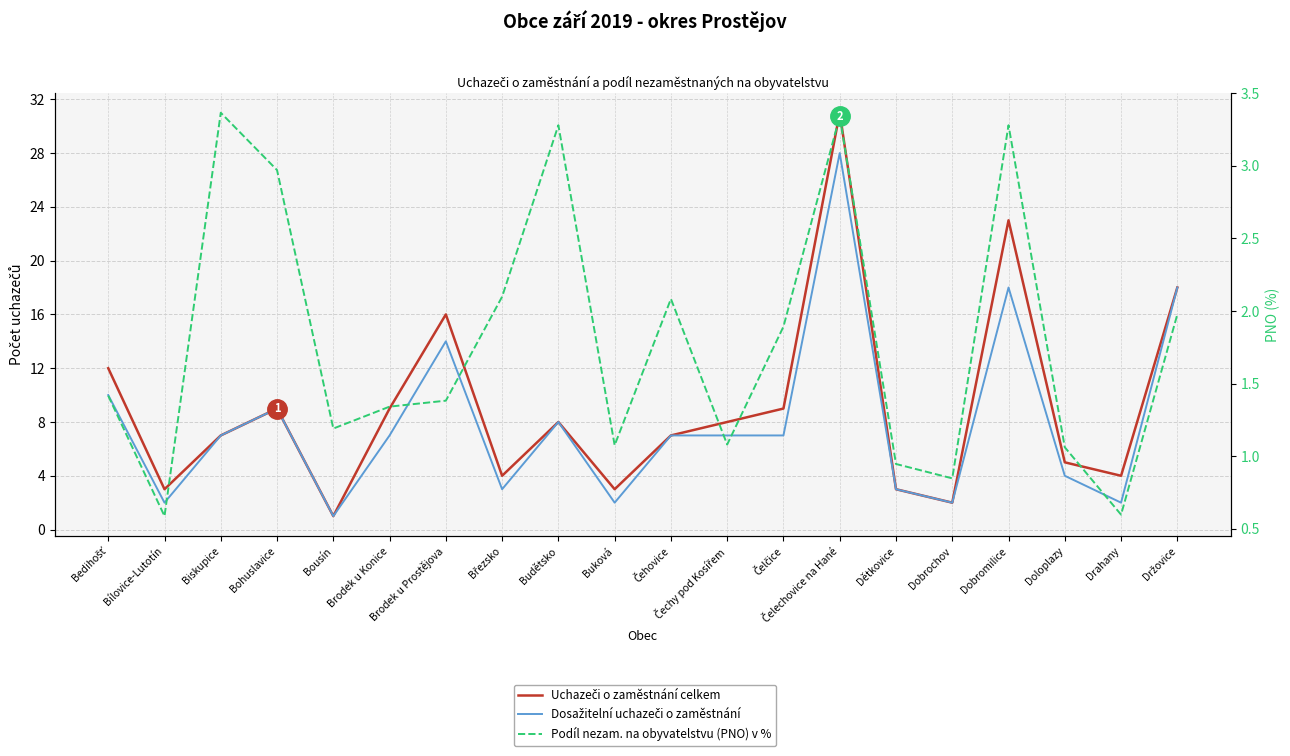

What is the difference between the maximum and minimum values in the Podíl nezam. na obyvatelstvu (PNO) v % series?

2.8